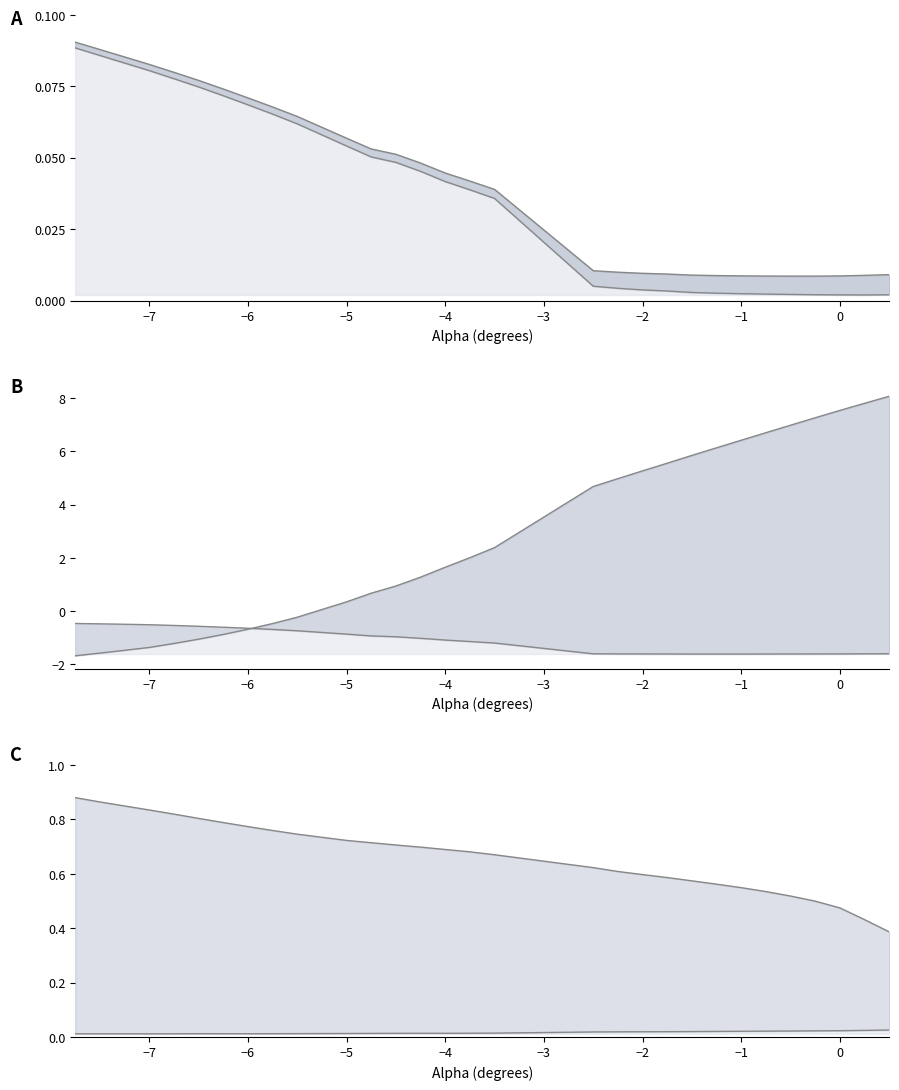

Is it true that Bot_Xtr_line equals 0.0 at 22?

False